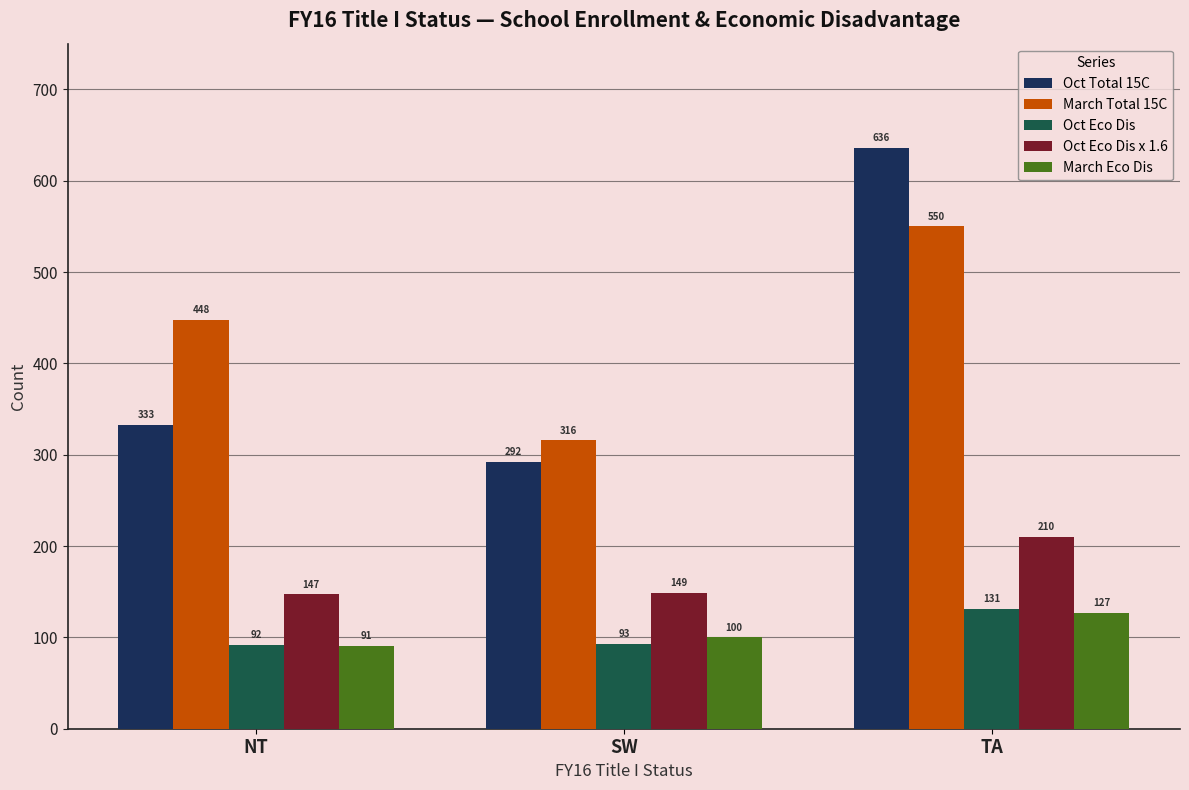

What is the label of the 1st bar from the right?

TA